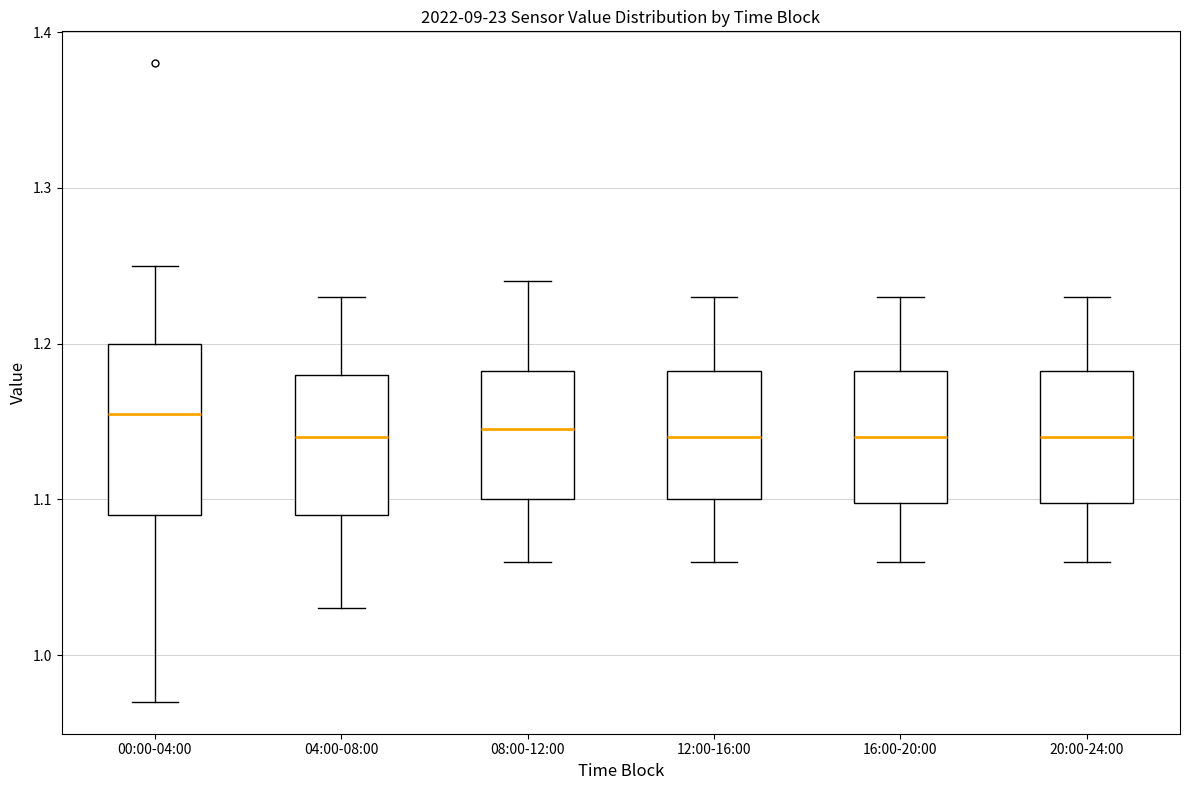

Comparing the boxes themselves (not the whiskers), which one is the tallest?

00:00-04:00